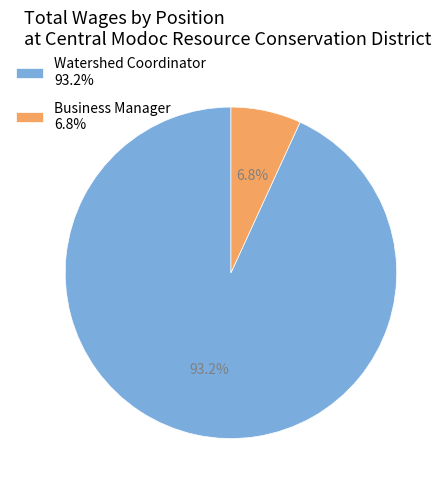

Between Watershed Coordinator 93.2% and Business Manager 6.8%, which is larger?

Watershed Coordinator 93.2%